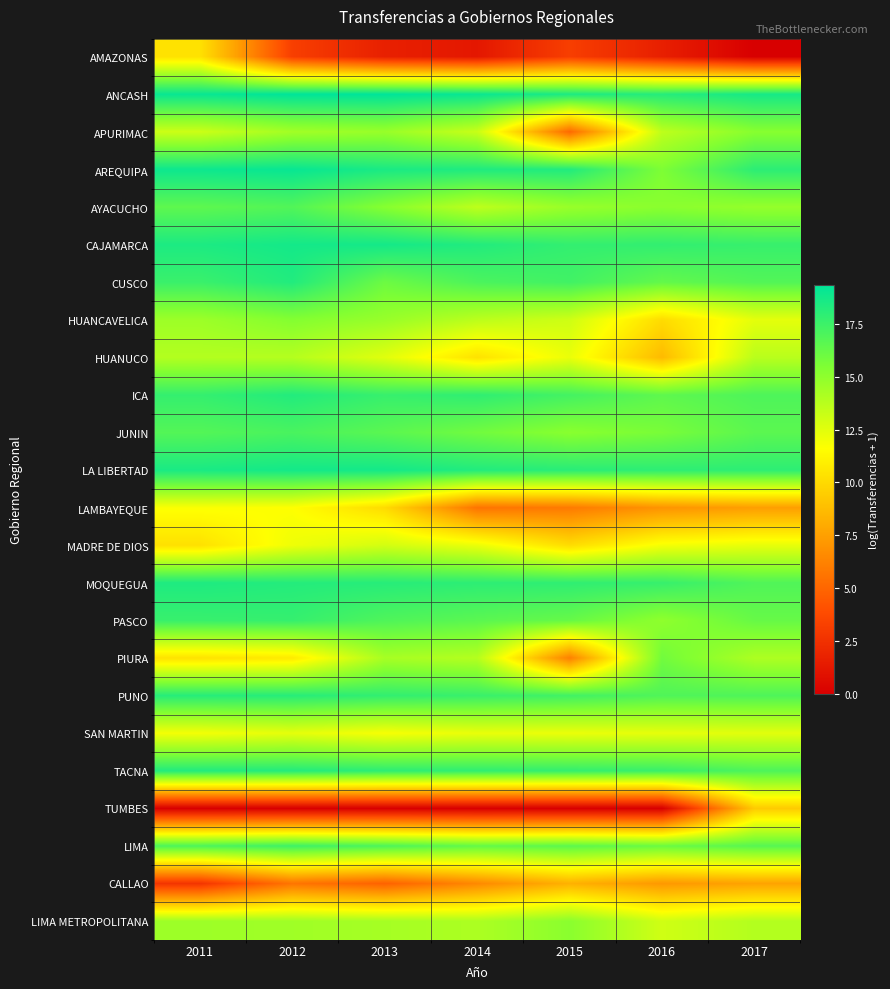

Read the MOQUEGUA value at 2014.

18.0